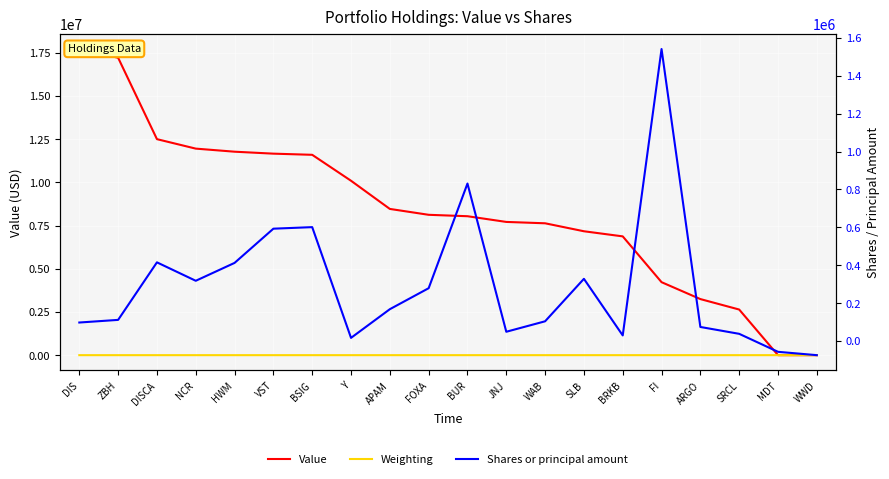

True or false: Shares or principal amount and Weighting intersect in this chart.

True